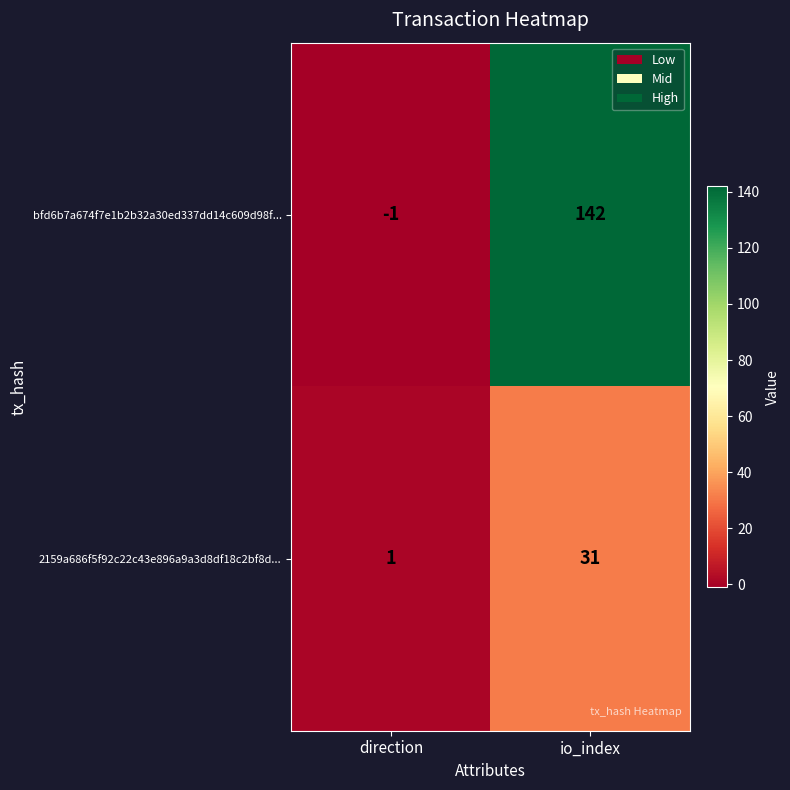

At which category does the chart reach its minimum across all series?

direction